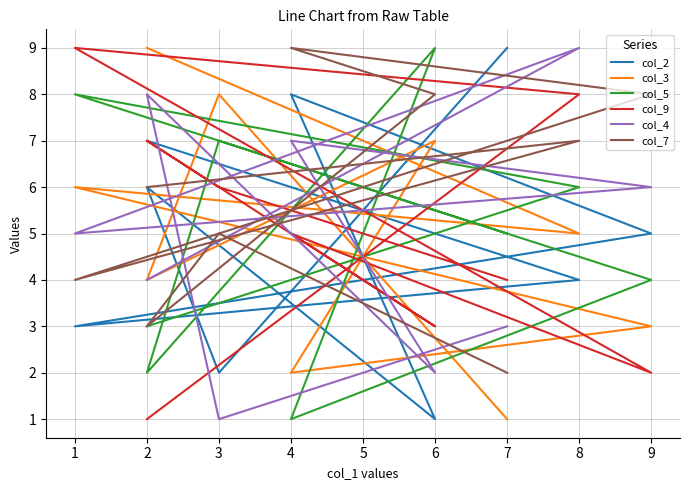

Is the value of col_7 at 4 greater than the value of col_5 at 1?

Yes